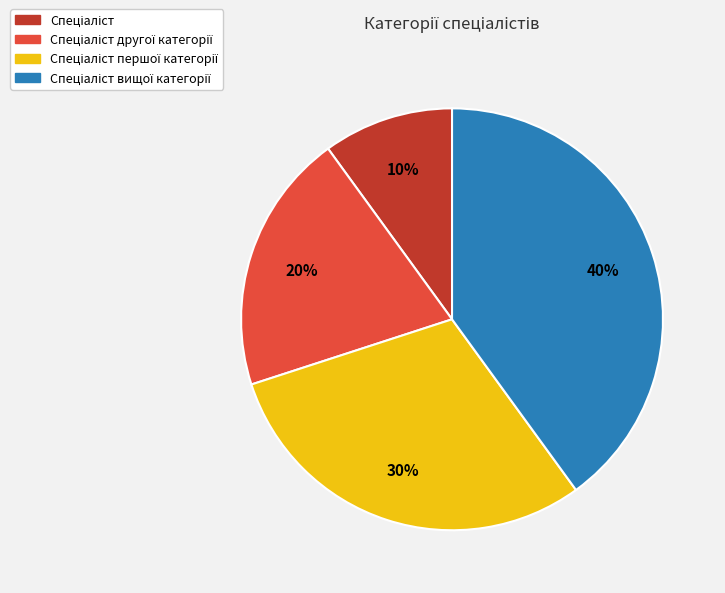

To the nearest percent, what is the average slice percentage?

25%